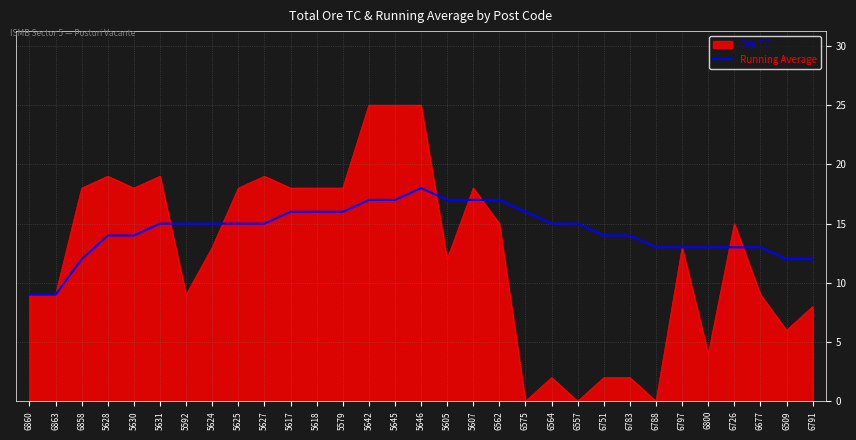

At 5625, list the series in order from smallest to largest.

Running Average, Ore TC